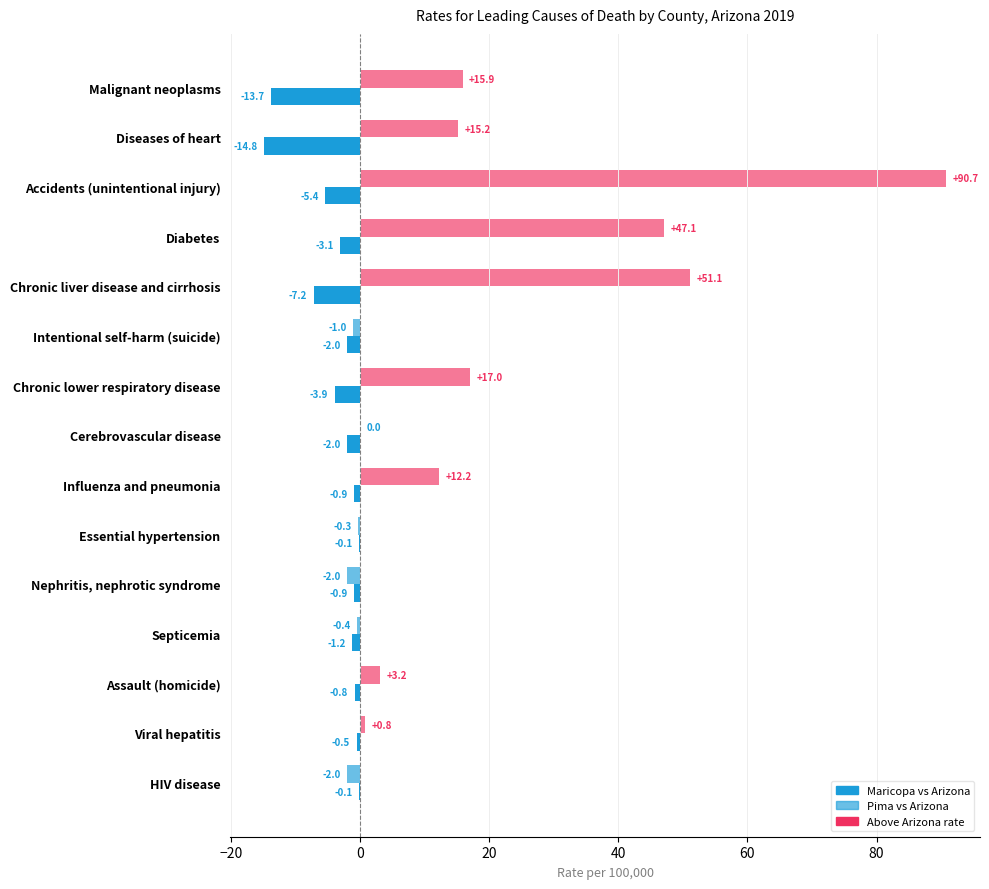

How many data points in Maricopa vs Arizona are above -2?

7